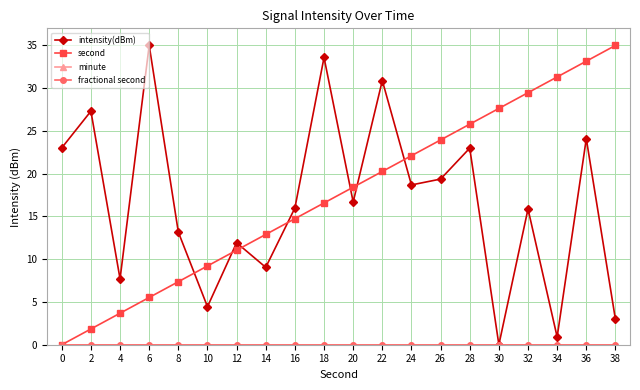

At which category is the sum across all series the highest?

36